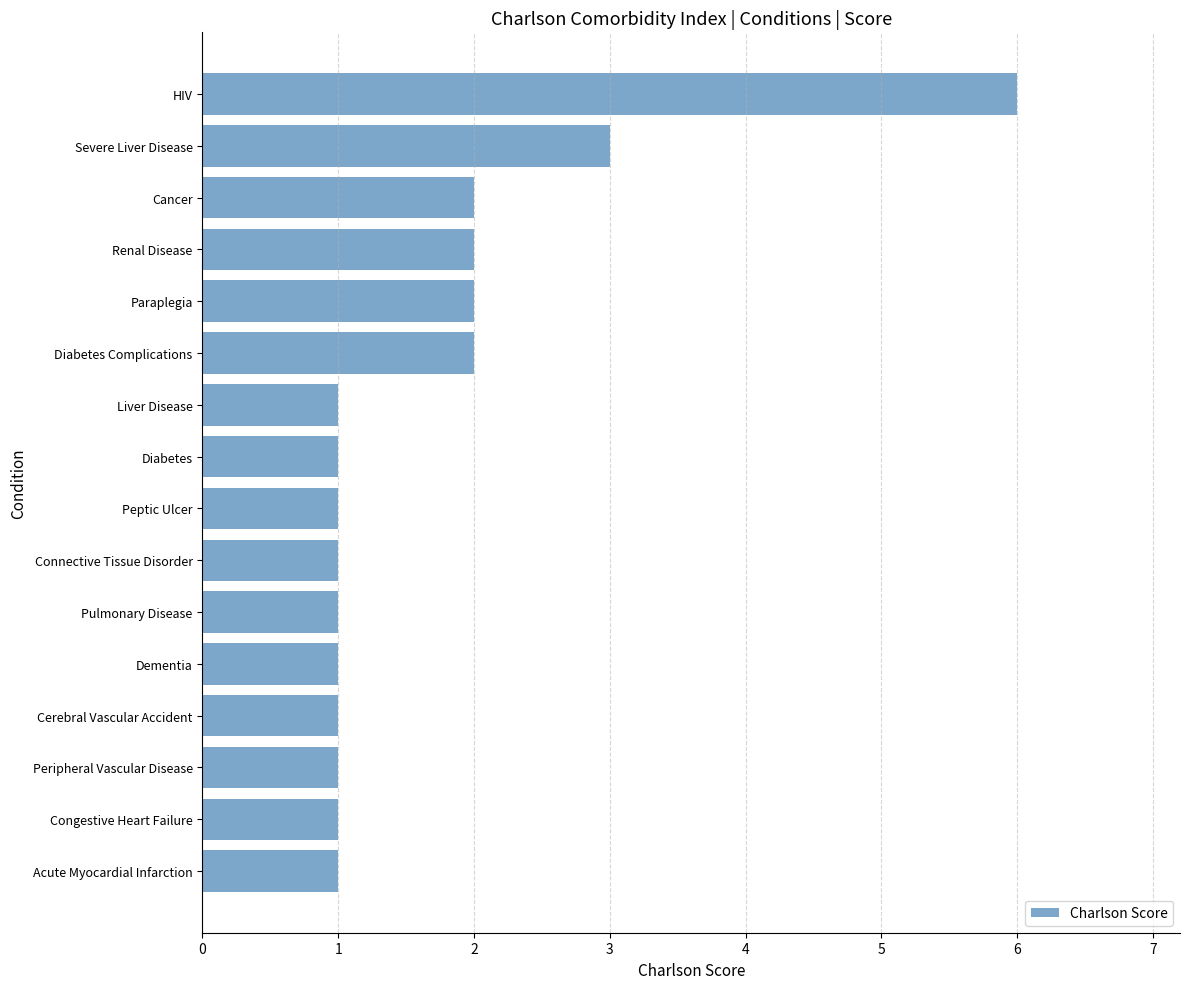

What is the difference between the maximum and minimum values?

5